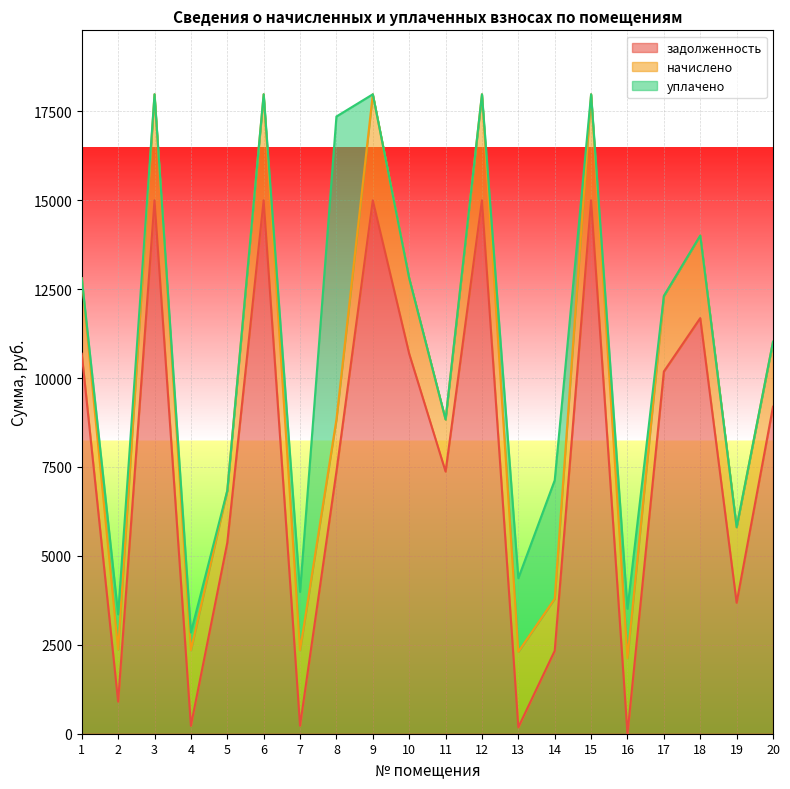

At which category does задолженность reach its first local valley?

2